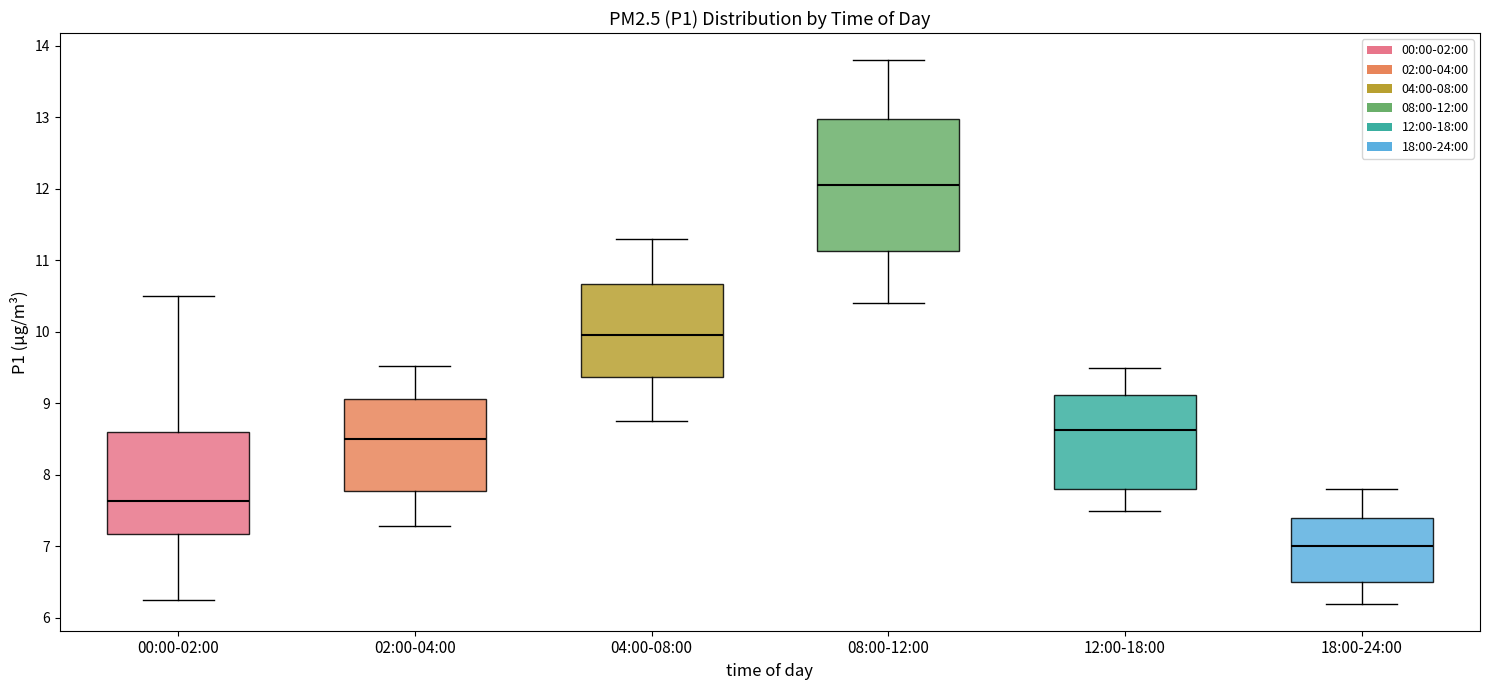

Reading left to right, read every box against the y-axis: the position of its median line, the range the box covers, and the ends of its whiskers. The values are not printed on the chart, so give them approximately, as read against the axis.

00:00-02:00: median 7.6, box 7.2 to 8.6, whiskers 6.3 to 10.5
02:00-04:00: median 8.5, box 7.8 to 9.1, whiskers 7.3 to 9.5
04:00-08:00: median 10.0, box 9.4 to 10.7, whiskers 8.8 to 11.3
08:00-12:00: median 12.1, box 11.1 to 13.0, whiskers 10.4 to 13.8
12:00-18:00: median 8.6, box 7.8 to 9.1, whiskers 7.5 to 9.5
18:00-24:00: median 7.0, box 6.5 to 7.4, whiskers 6.2 to 7.8